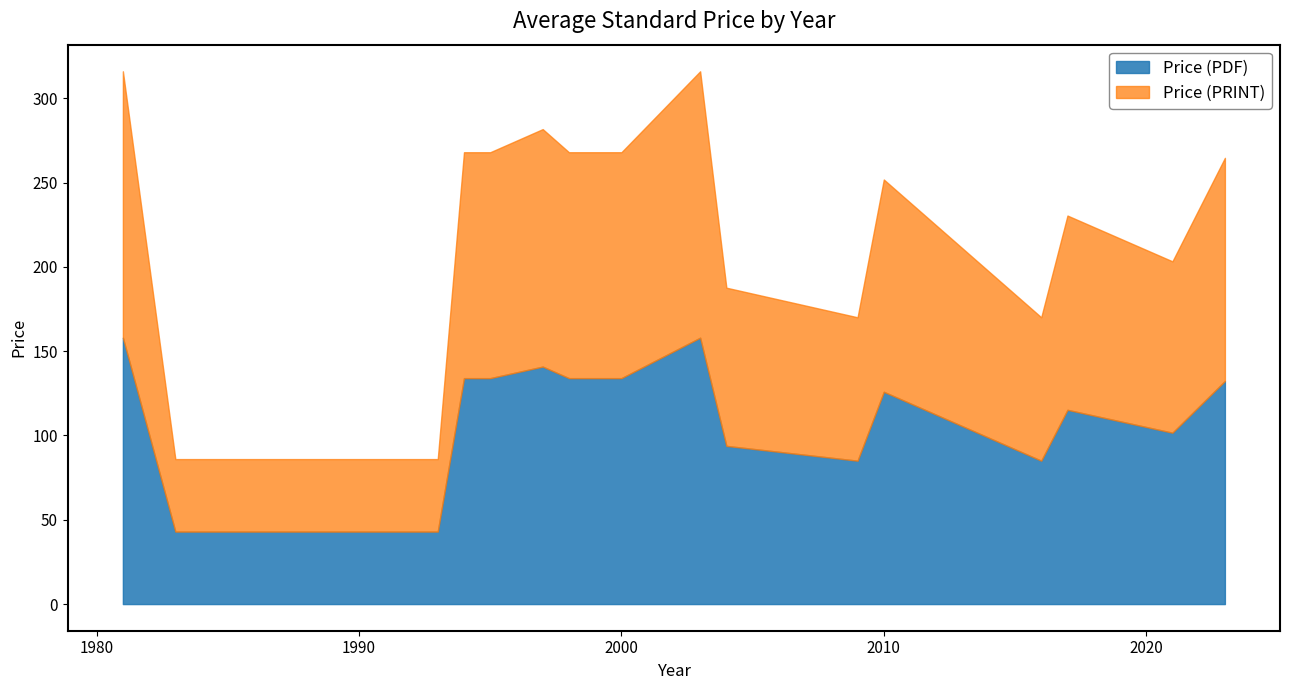

True or false: Price (PRINT) has more than 0 interior local peaks.

True